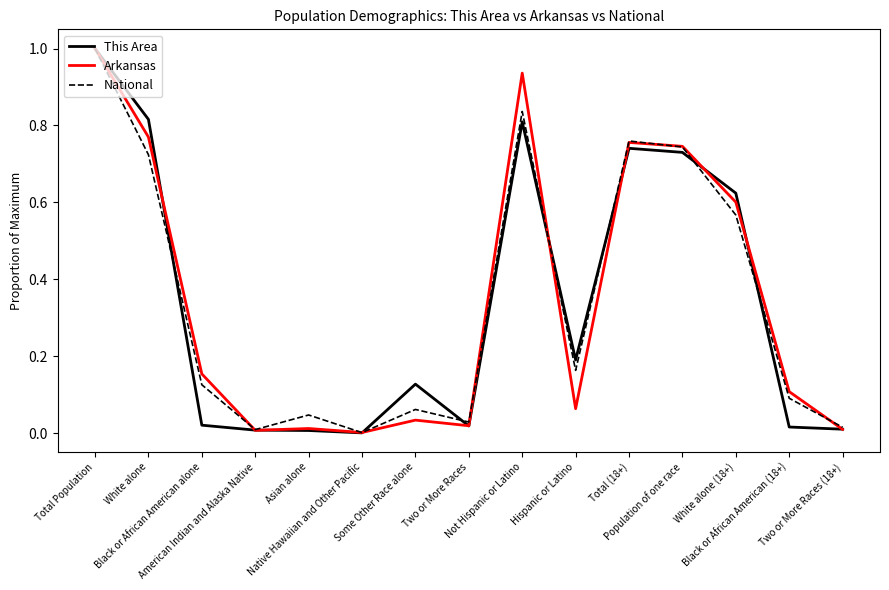

What is the maximum value for This Area?

1.0